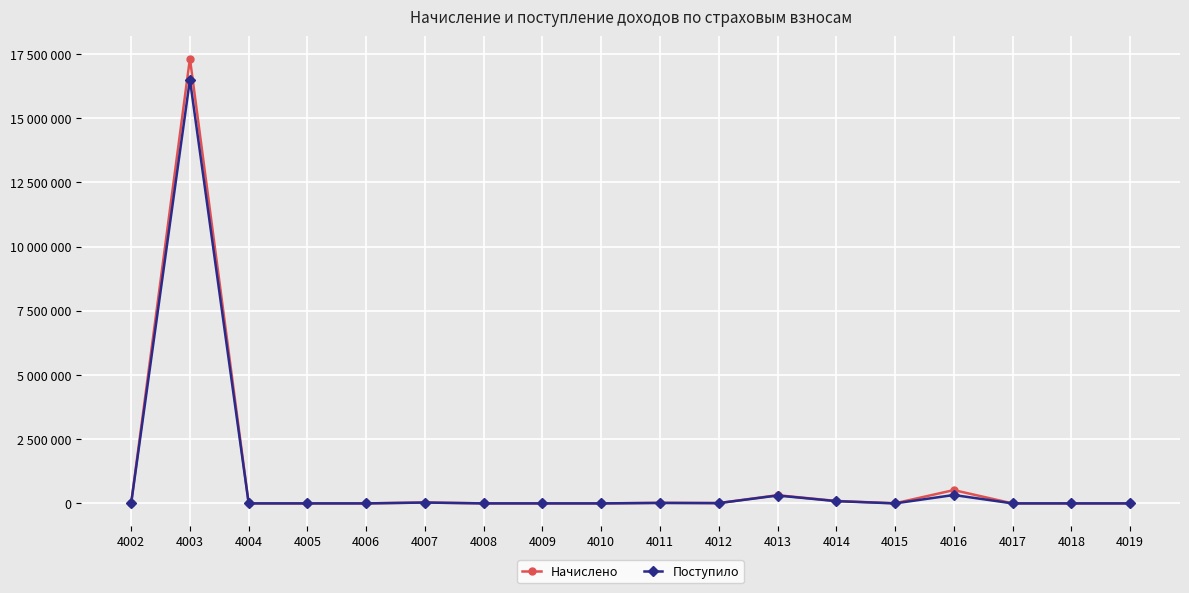

What is the difference between the Начислено values at 4005 and 4015?

4116